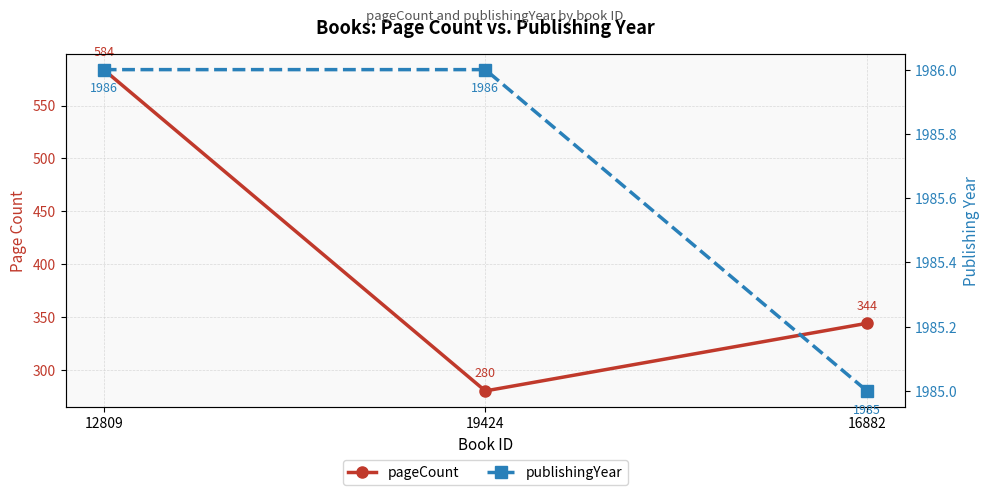

What is the average value of the publishingYear series?

1986